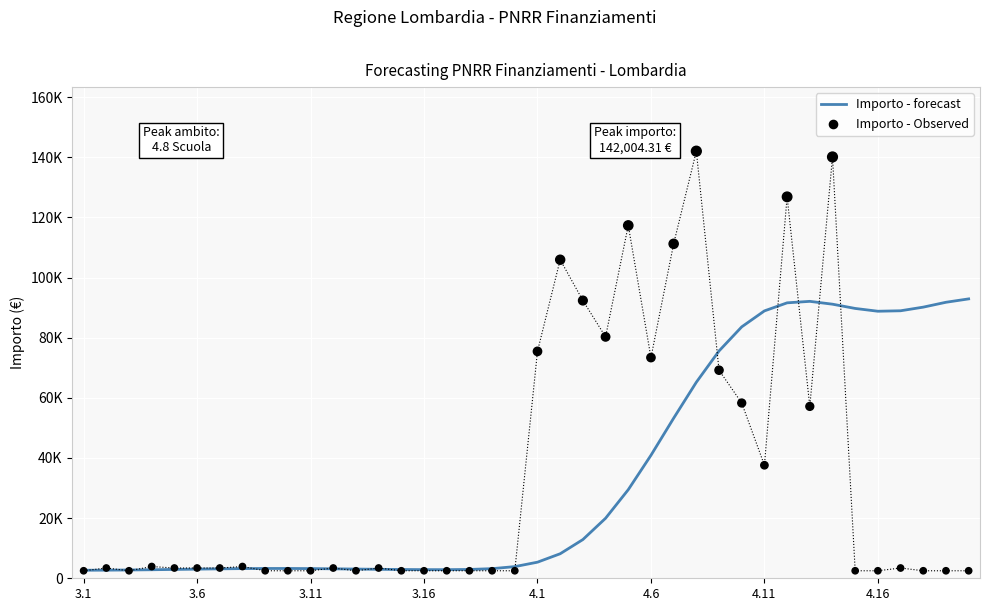

Which series reaches the minimum Y coordinate?

Importo - Observed